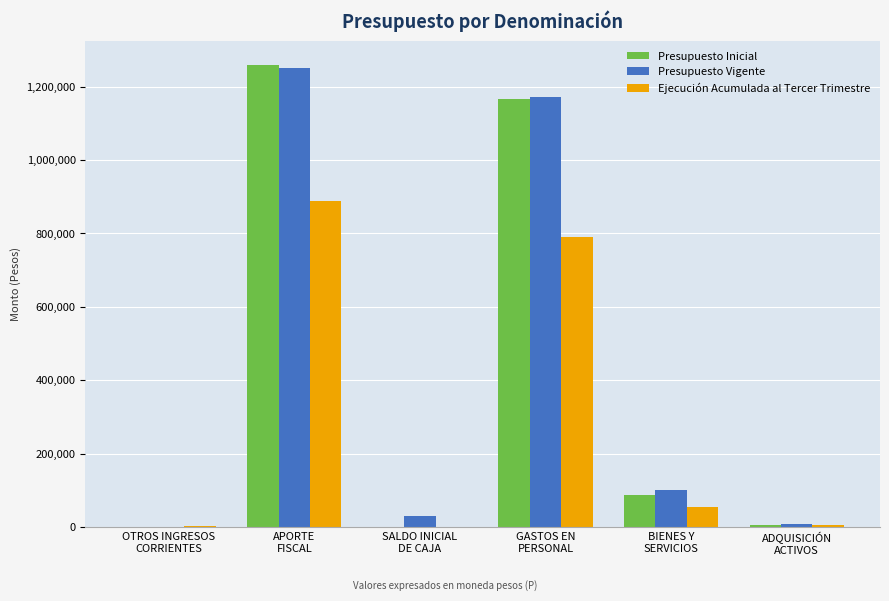

Count the number of categories in the chart.

6